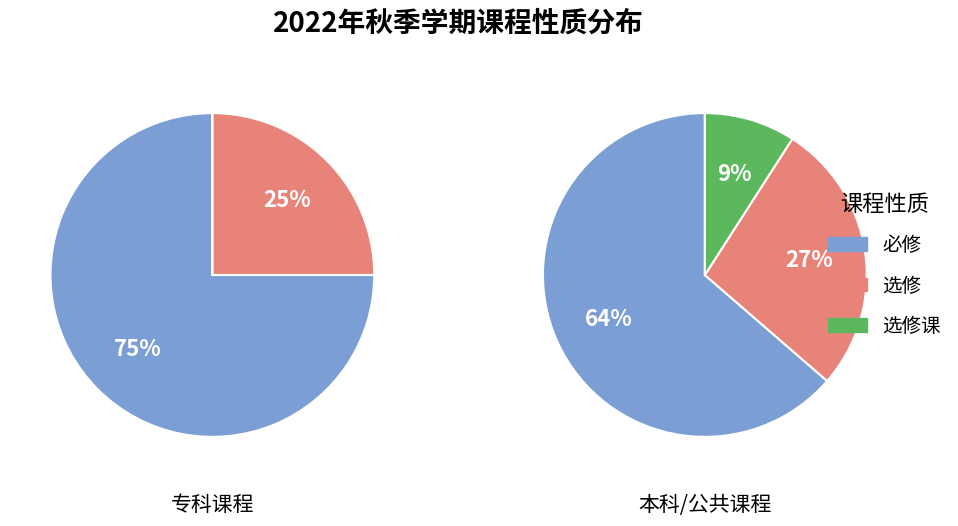

Which slice is the largest?

必修